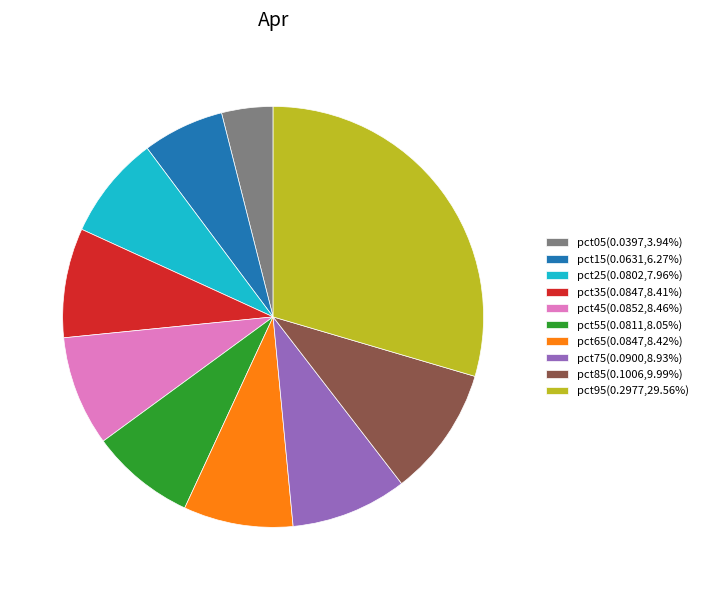

Does pct65(0.0847,8.42%) account for over 50% of the chart?

No